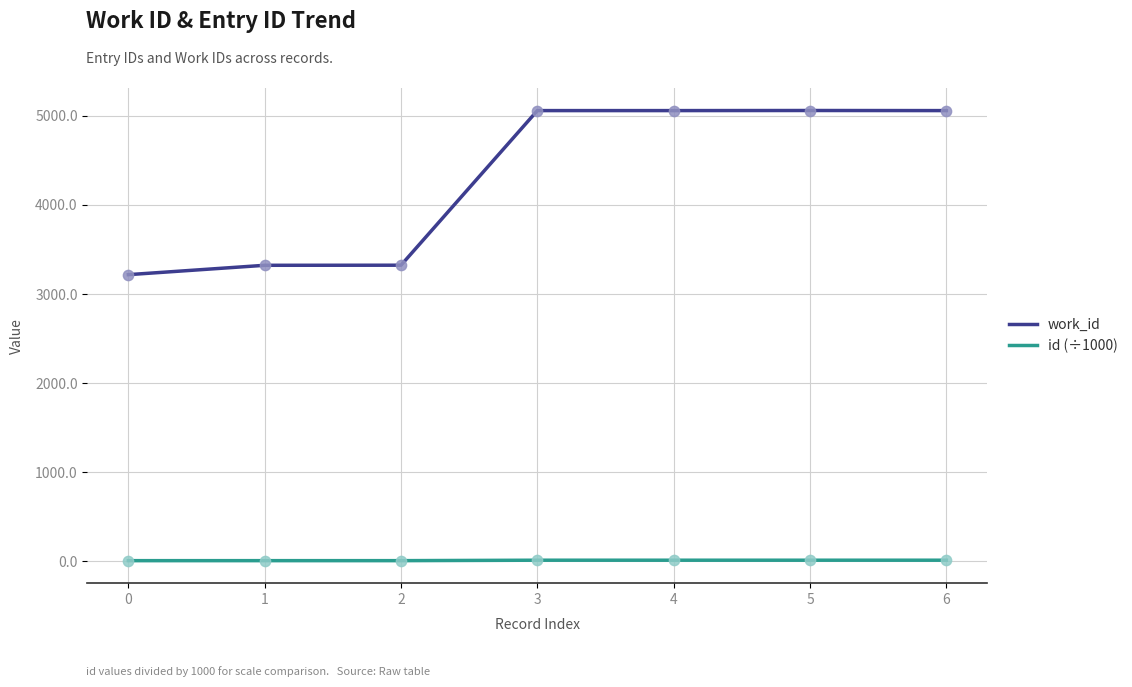

Is the value of id (÷1000) at 1 greater than the value of work_id at 6?

No